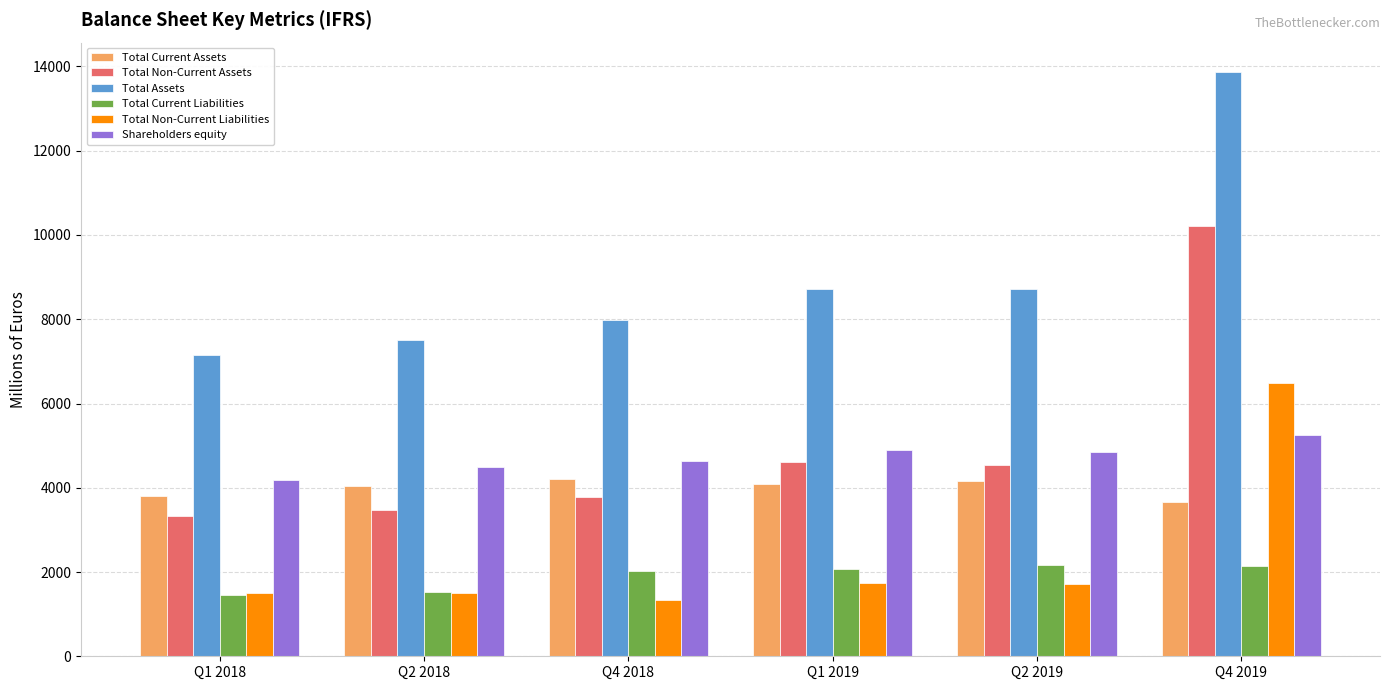

What is the value of the Total Non-Current Assets bar at the 6th from the left?

10203.7